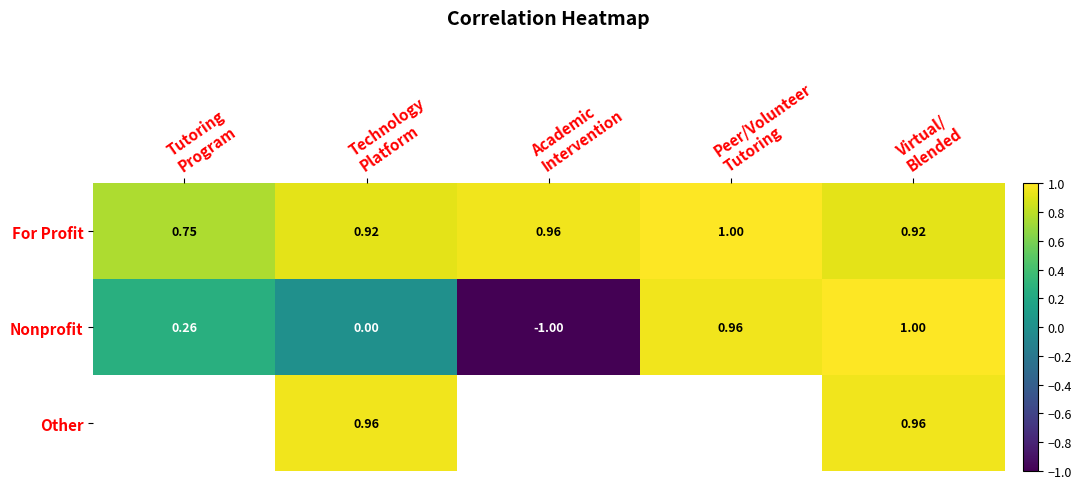

The value of Nonprofit at Technology Platform is 0.0. True or false?

False